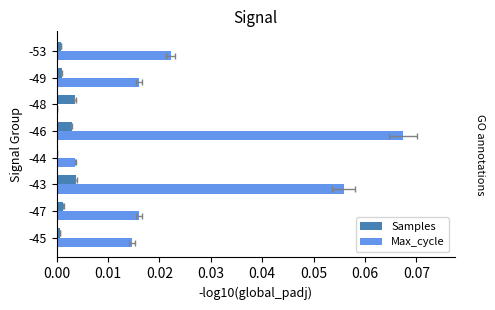

What is the difference between the highest and lowest values at -43?

0.1